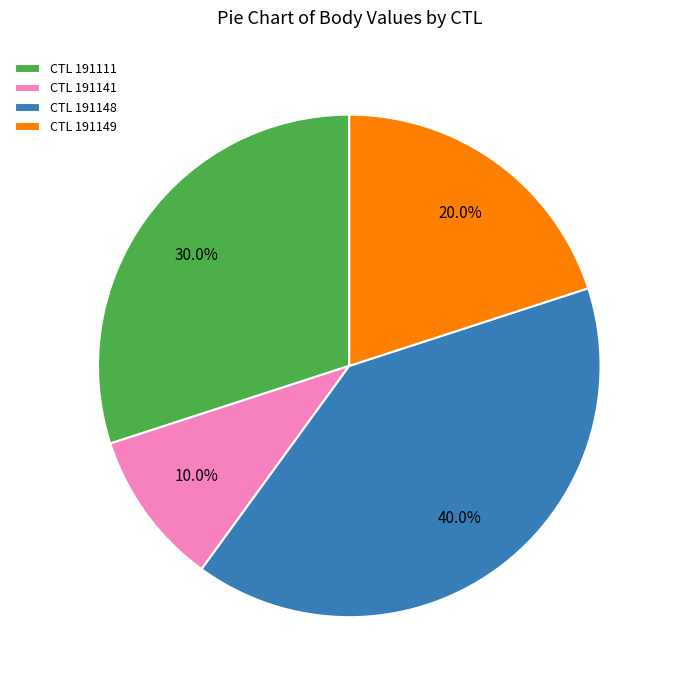

How many segments does this pie chart have?

4